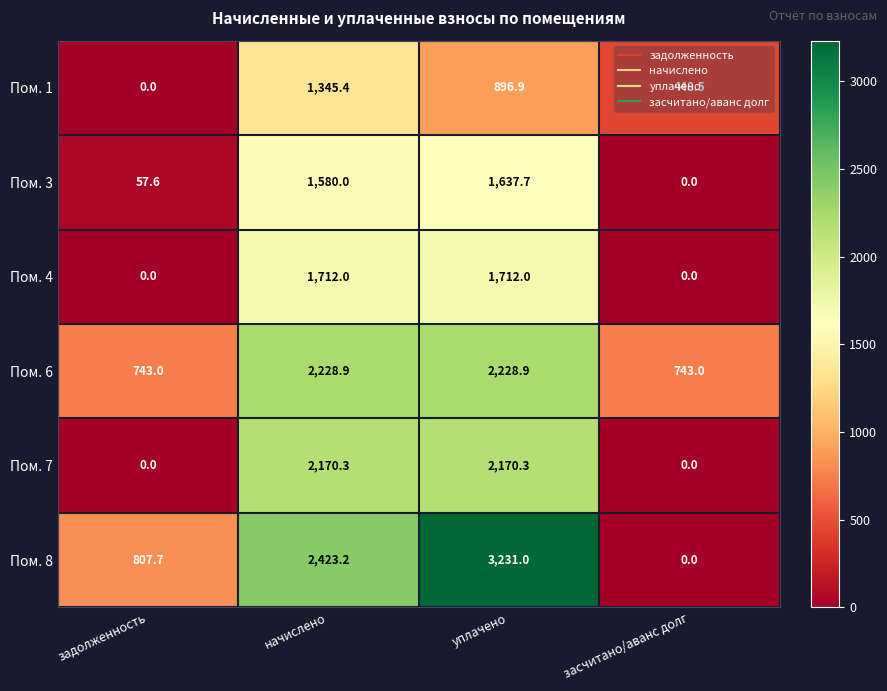

List the series in order of their peak value, highest first.

Пом. 8, Пом. 6, Пом. 7, Пом. 4, Пом. 3, Пом. 1